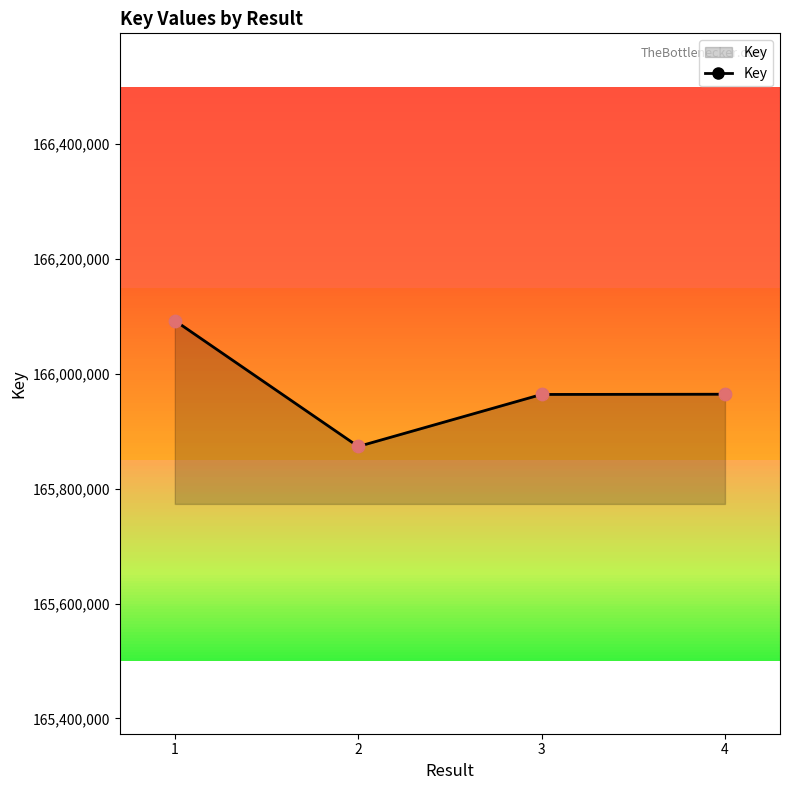

Approximately how many times larger is the value at 3 compared to 2?

1.0